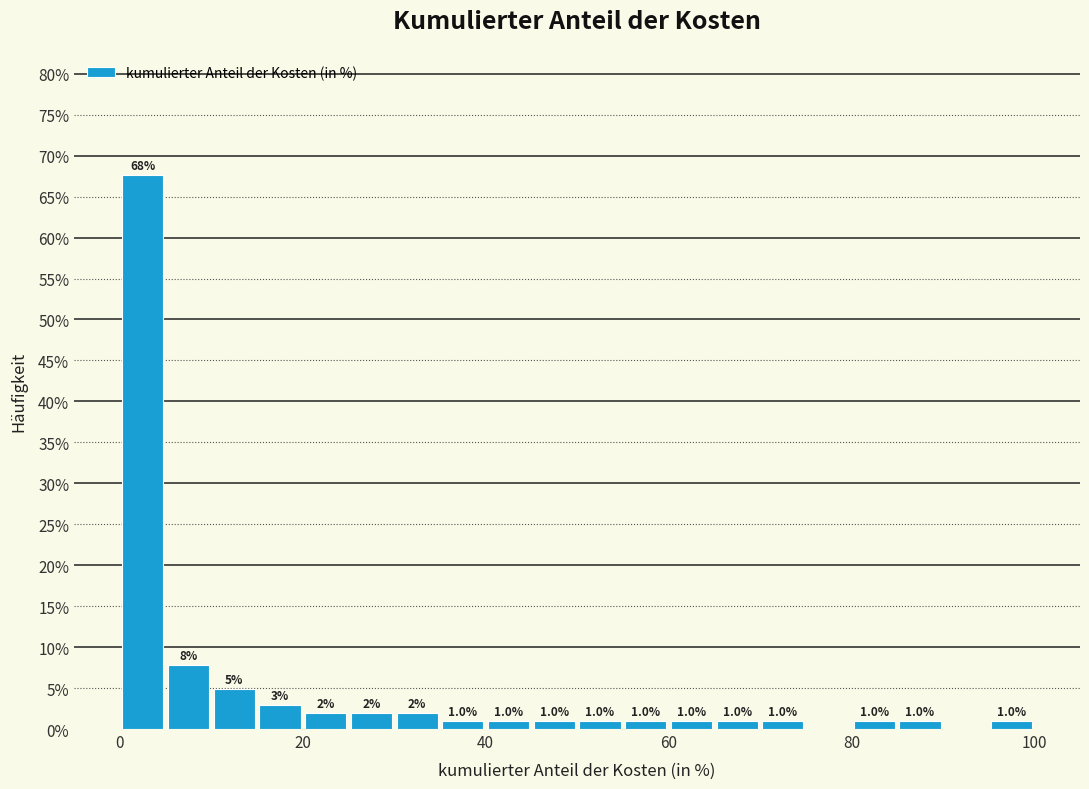

Read against the x-axis, roughly where is the centre of the tallest bar?

2